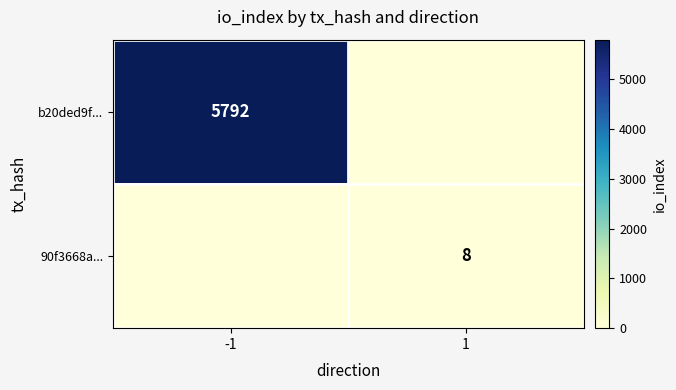

True or false: b20ded9f... has a value of 5792 at -1.

True